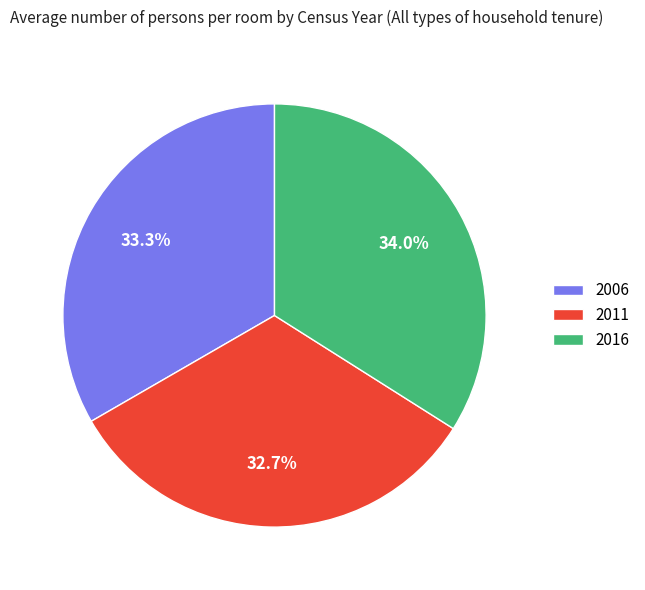

To the nearest percent, what percentage of the pie is 2006?

33%